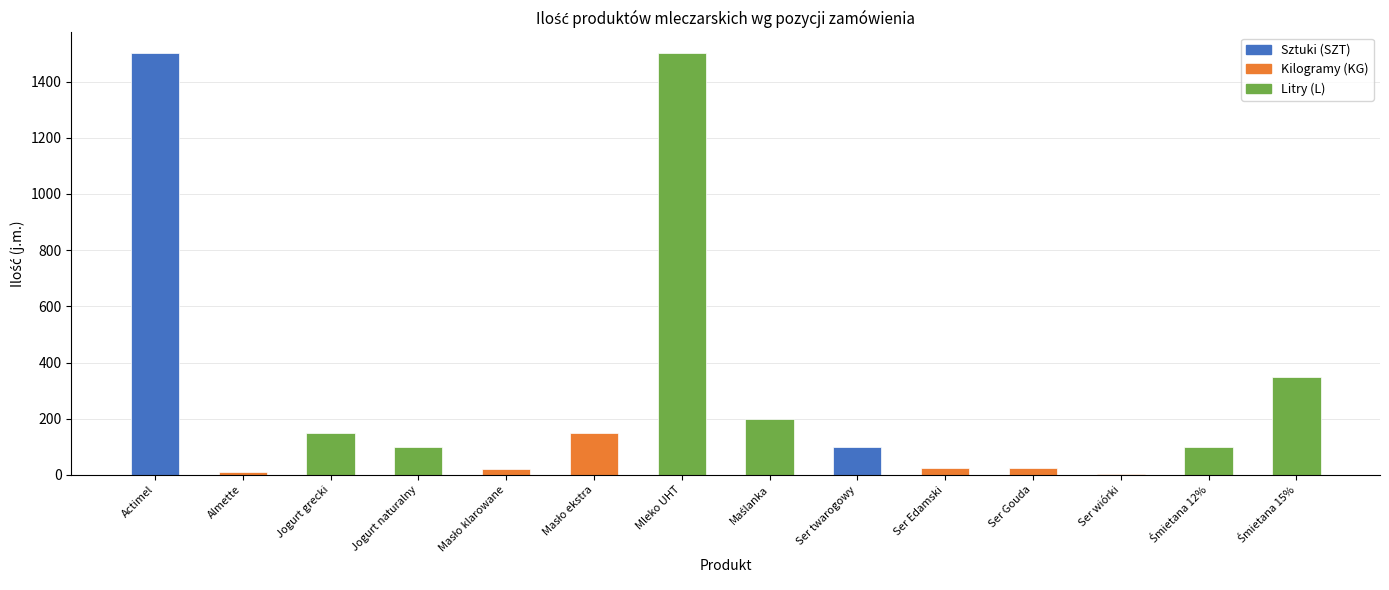

What is the difference between the values at Śmietana 15% and Almette?

340